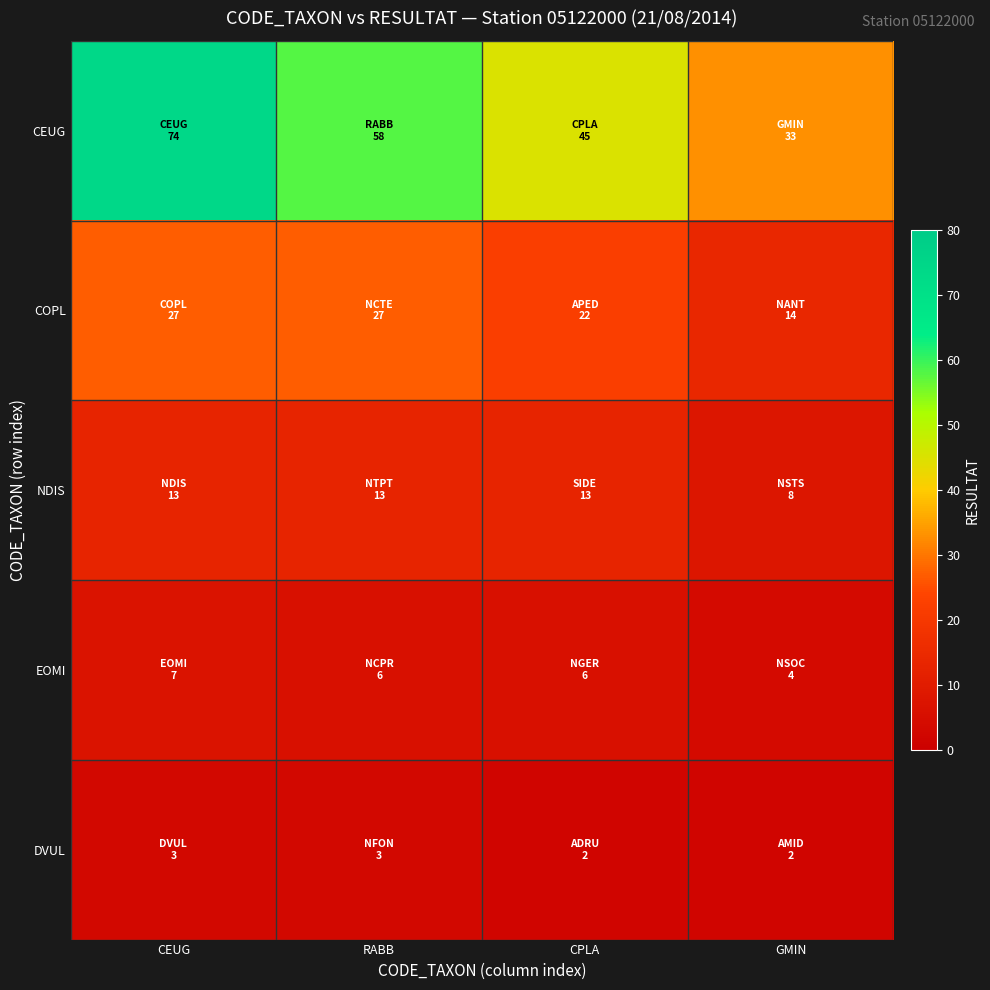

How many distinct data groups are displayed?

5